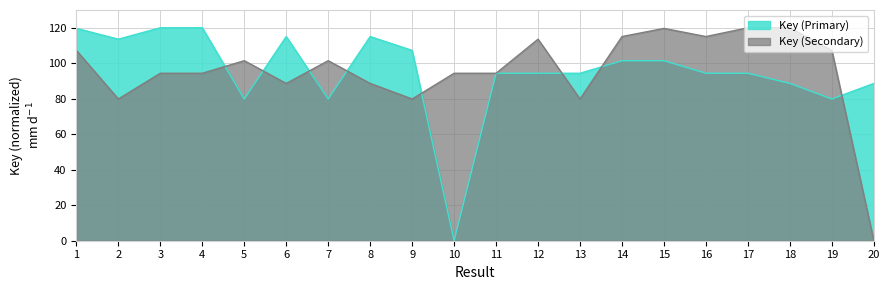

Which series ends up on top after the final intersection of Key (Secondary) and Key (Primary)?

Key (Primary)